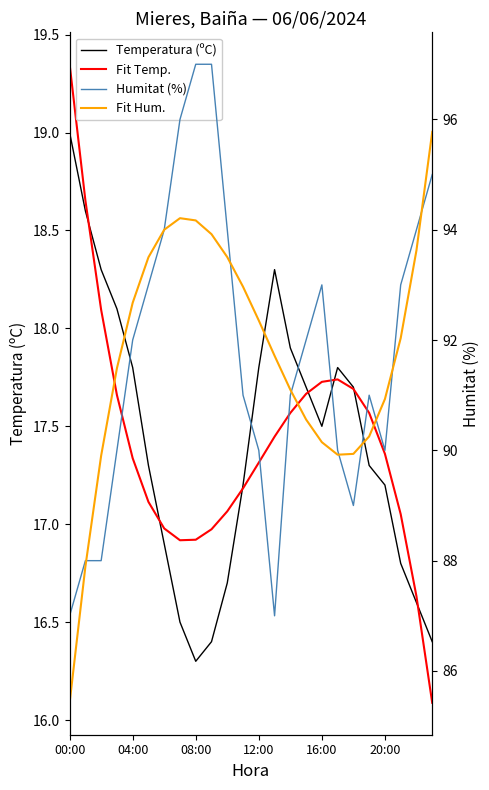

Is the value of Temperatura (ºC) at 22 greater than the value of Fit Hum. at 9?

No